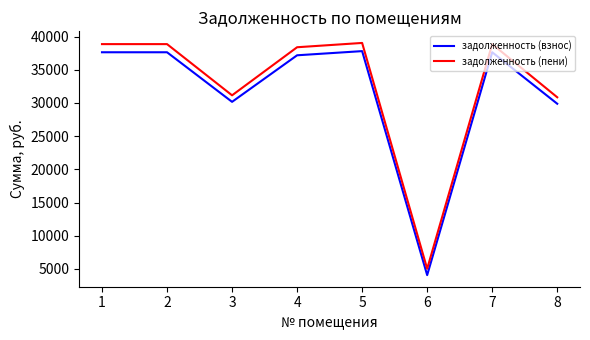

True or false: задолженность (пени) and задолженность (взнос) intersect in this chart.

False